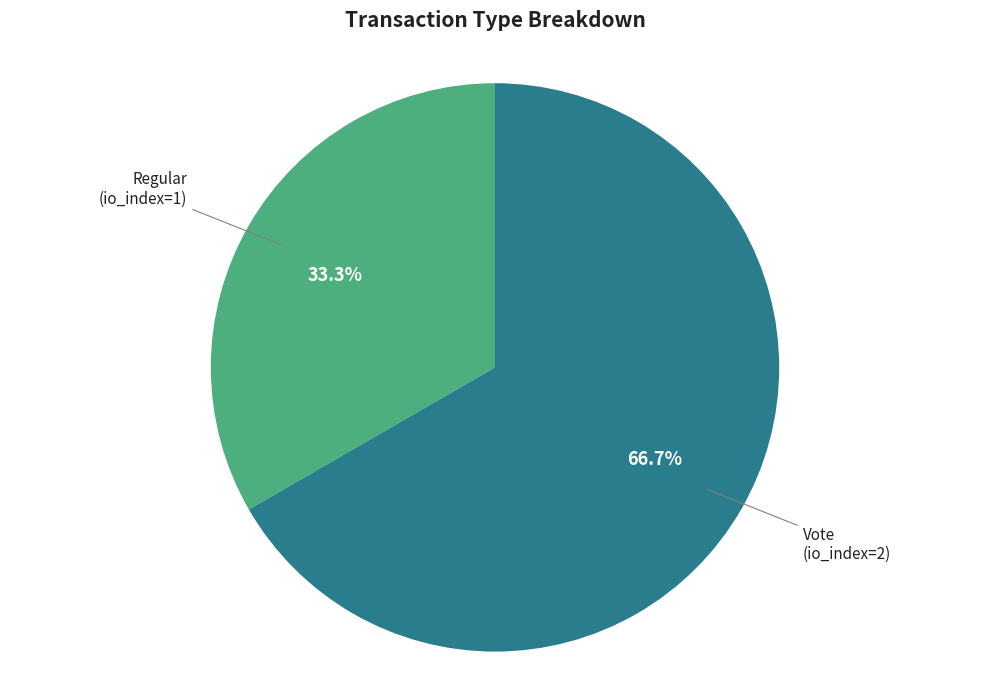

Which slice represents more than half of the pie?

Vote